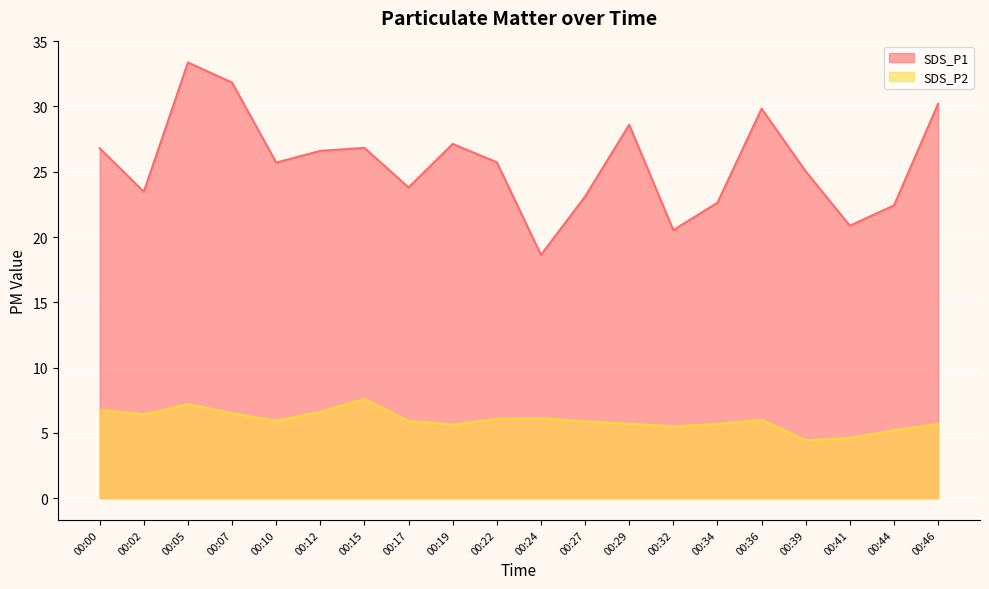

Which series has the widest spread of values?

SDS_P1